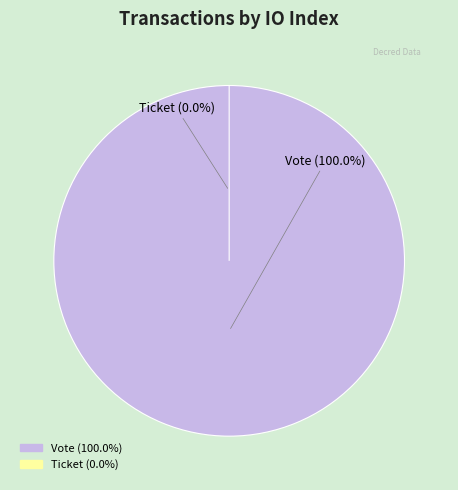

Do Ticket (io_index=0) and Vote (io_index=1) together represent more than half of the pie?

Yes